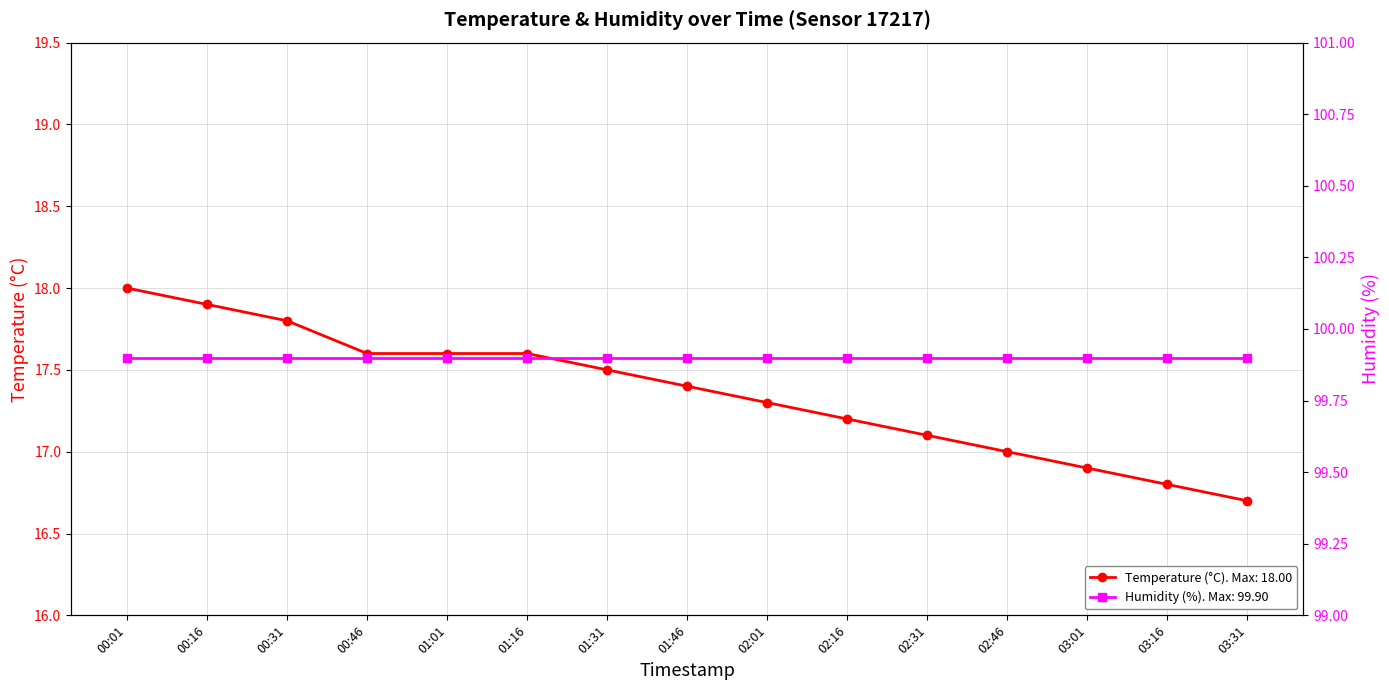

True or false: the data has more than 2 interior local peaks.

False